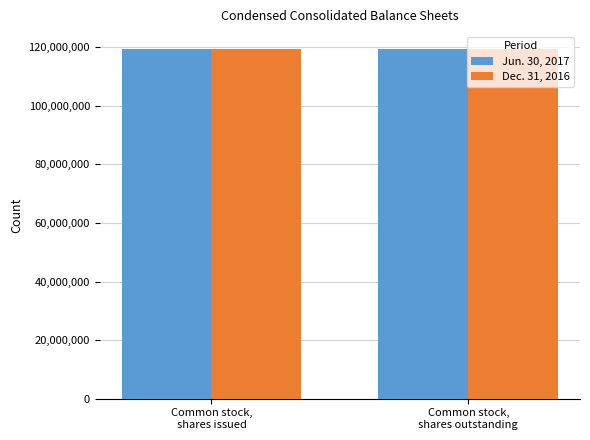

What is the label of the 2nd bar from the right?

Common stock,
shares issued